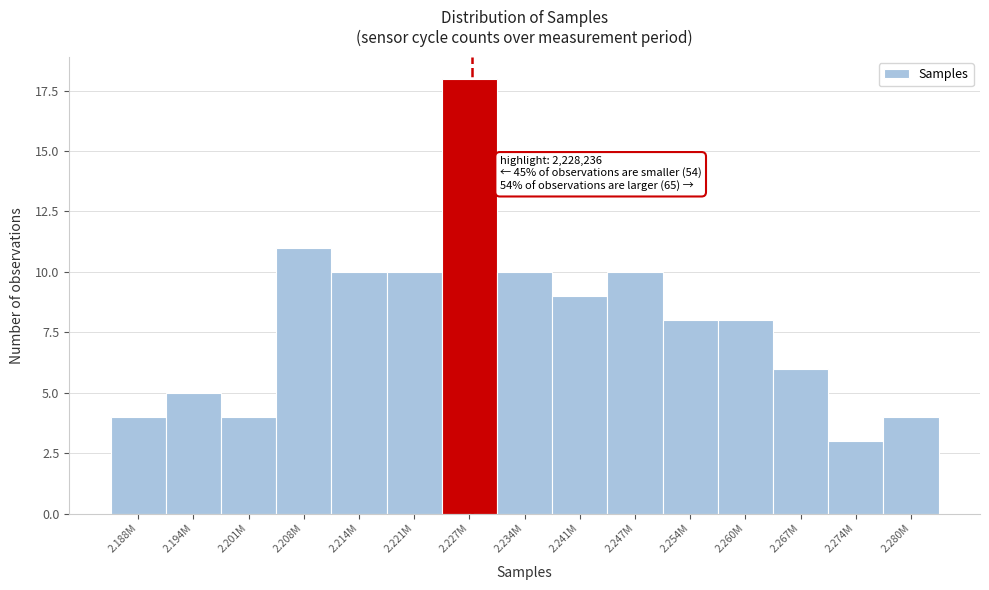

Reading left to right, list all the values displayed in this chart.

2.188M=4	2.194M=5	2.201M=4	2.208M=11	2.214M=10	2.221M=10	2.227M=18	2.234M=10	2.241M=9	2.247M=10	2.254M=8	2.260M=8	2.267M=6	2.274M=3	2.280M=4